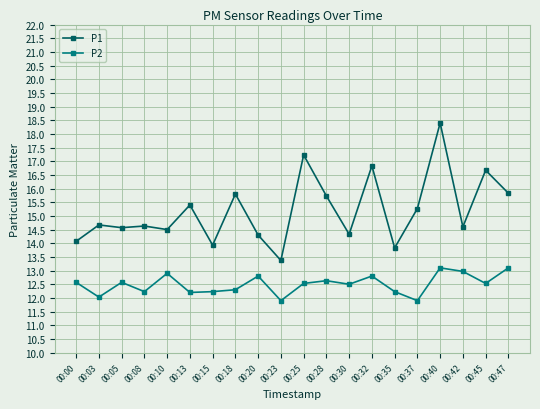

At which category does P2 reach its first local valley?

00:03